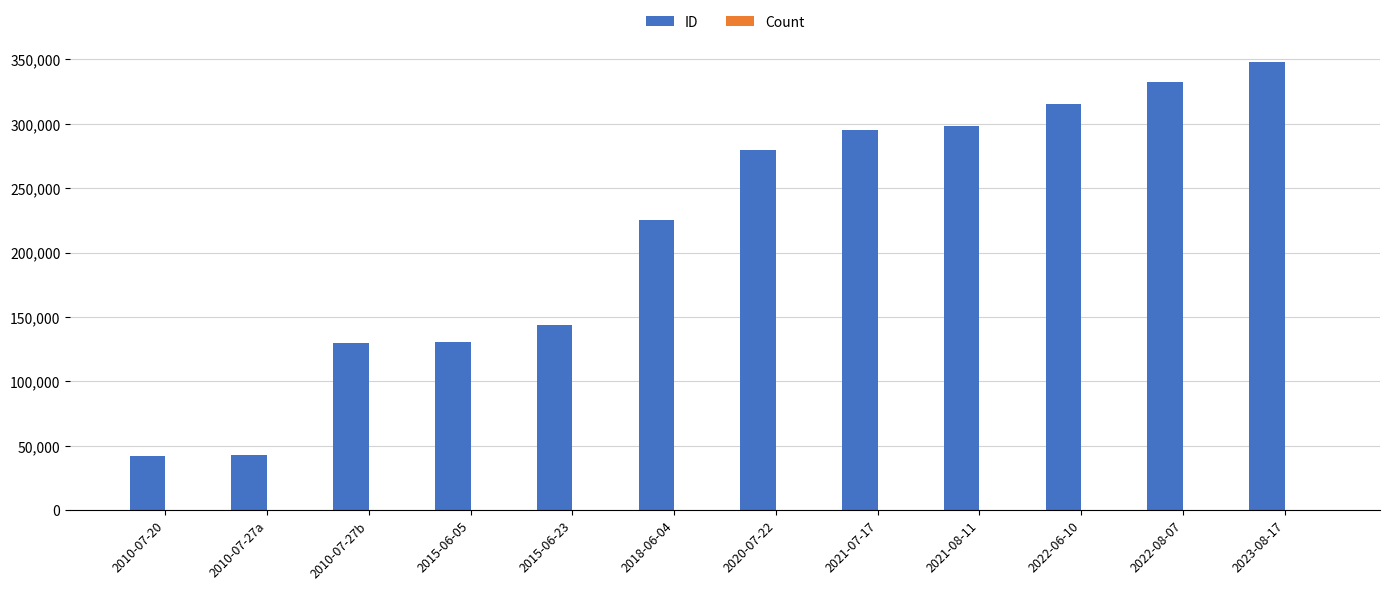

Which series has the largest total across all categories?

ID